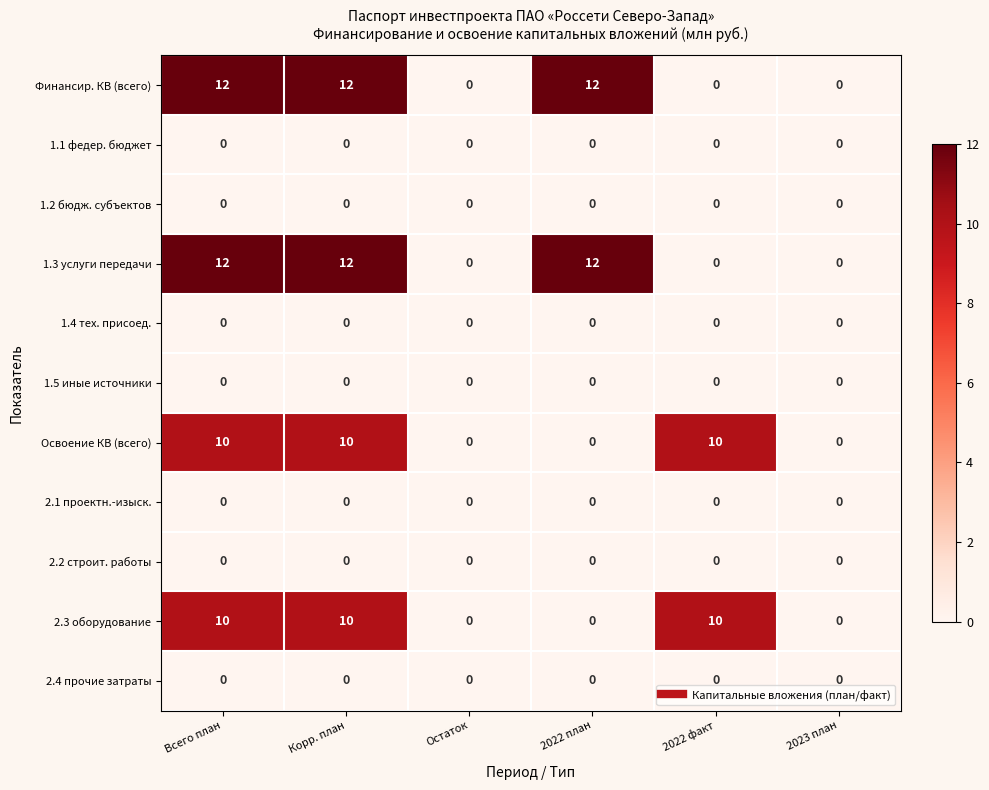

What is the spread (max minus min) of values at 2022 план?

12